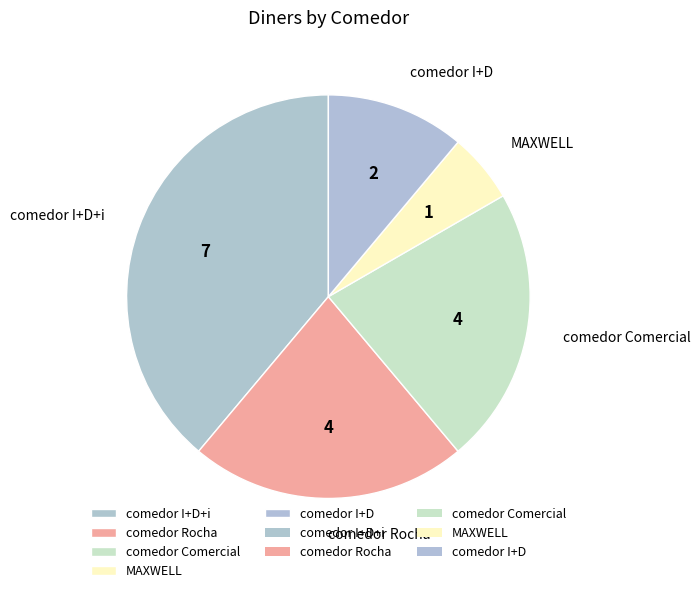

Count the number of slices in the pie.

5